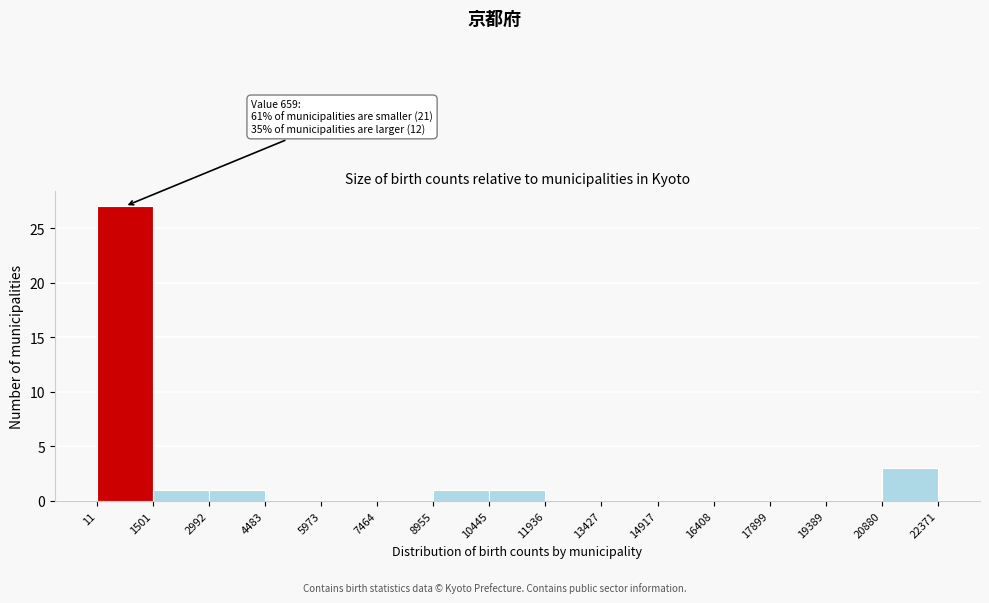

Over which range of the x-axis is the bar tallest?

11 to 1501